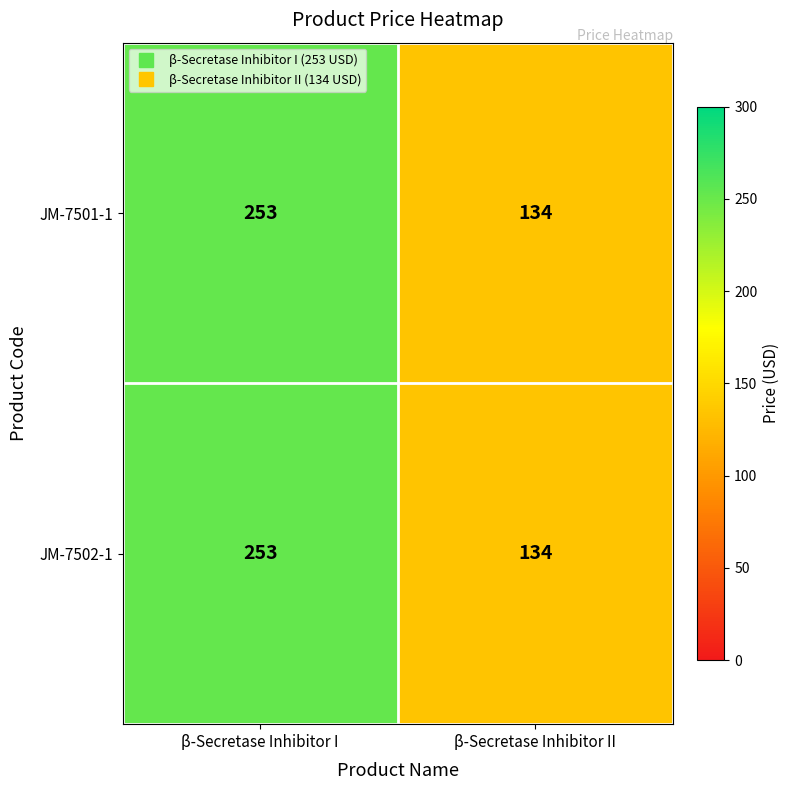

What is the sum of all JM-7502-1 values?

387